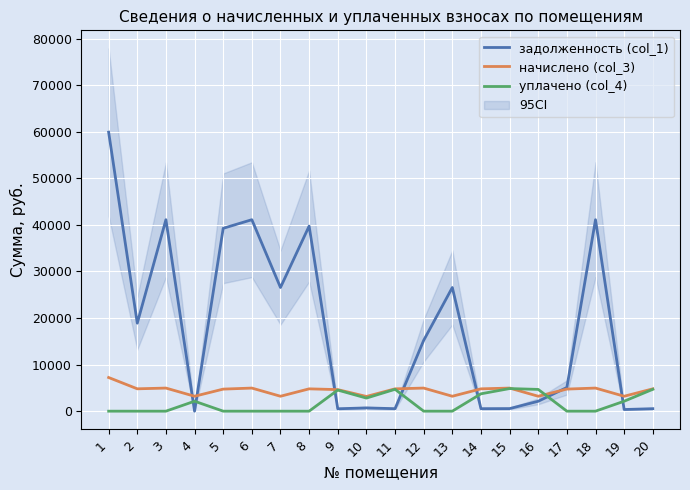

What is the greatest value displayed?

59926.8